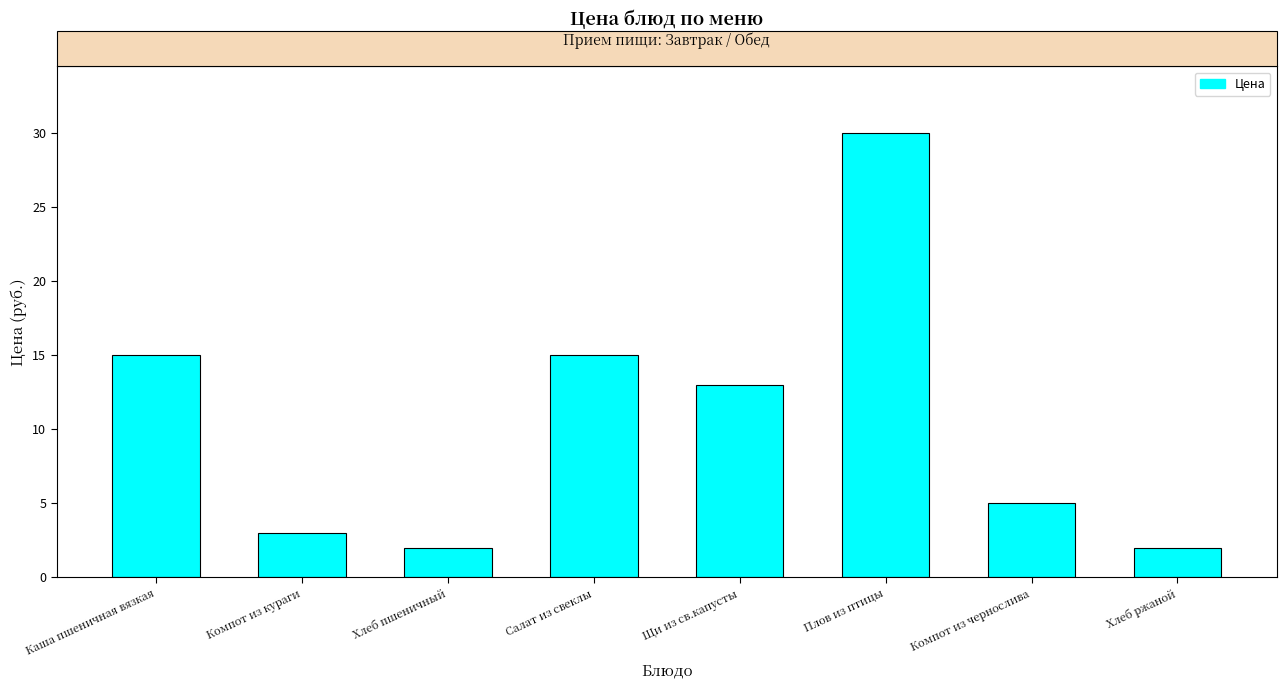

What is the maximum value shown in the chart?

30